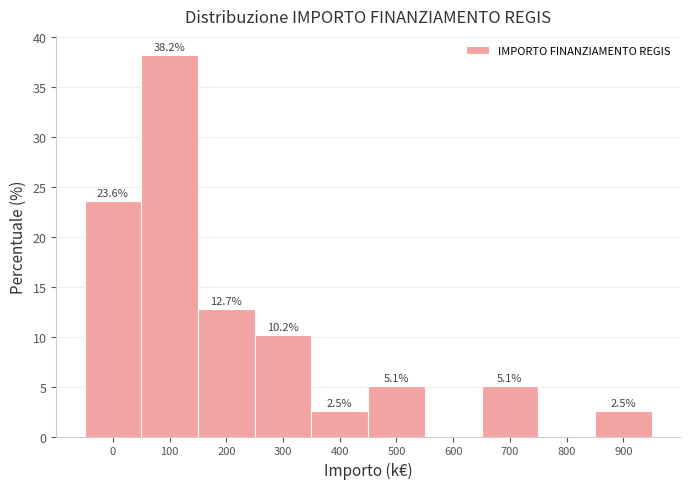

Reading right to left, what are all the values shown in this chart?

900=2.5	800=0.0	700=5.1	600=0.0	500=5.1	400=2.5	300=10.2	200=12.7	100=38.2	0=23.6